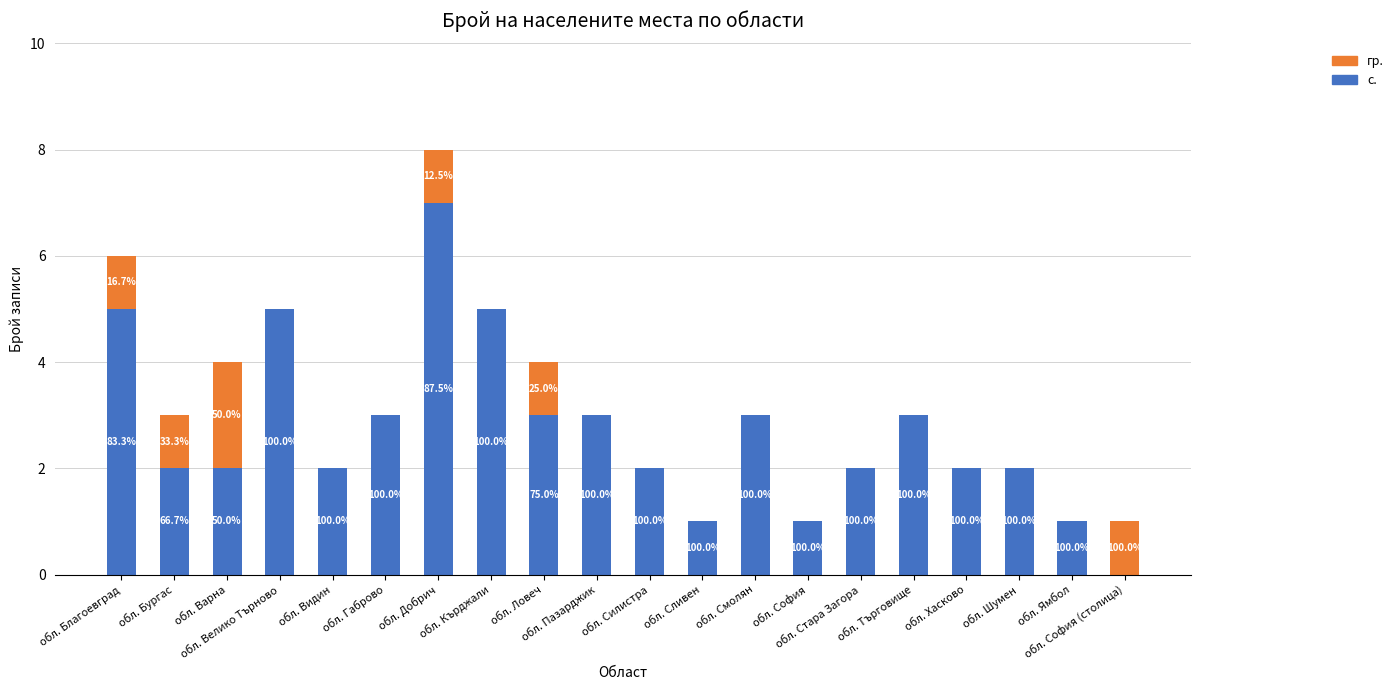

What position from the left is обл. Стара Загора?

15